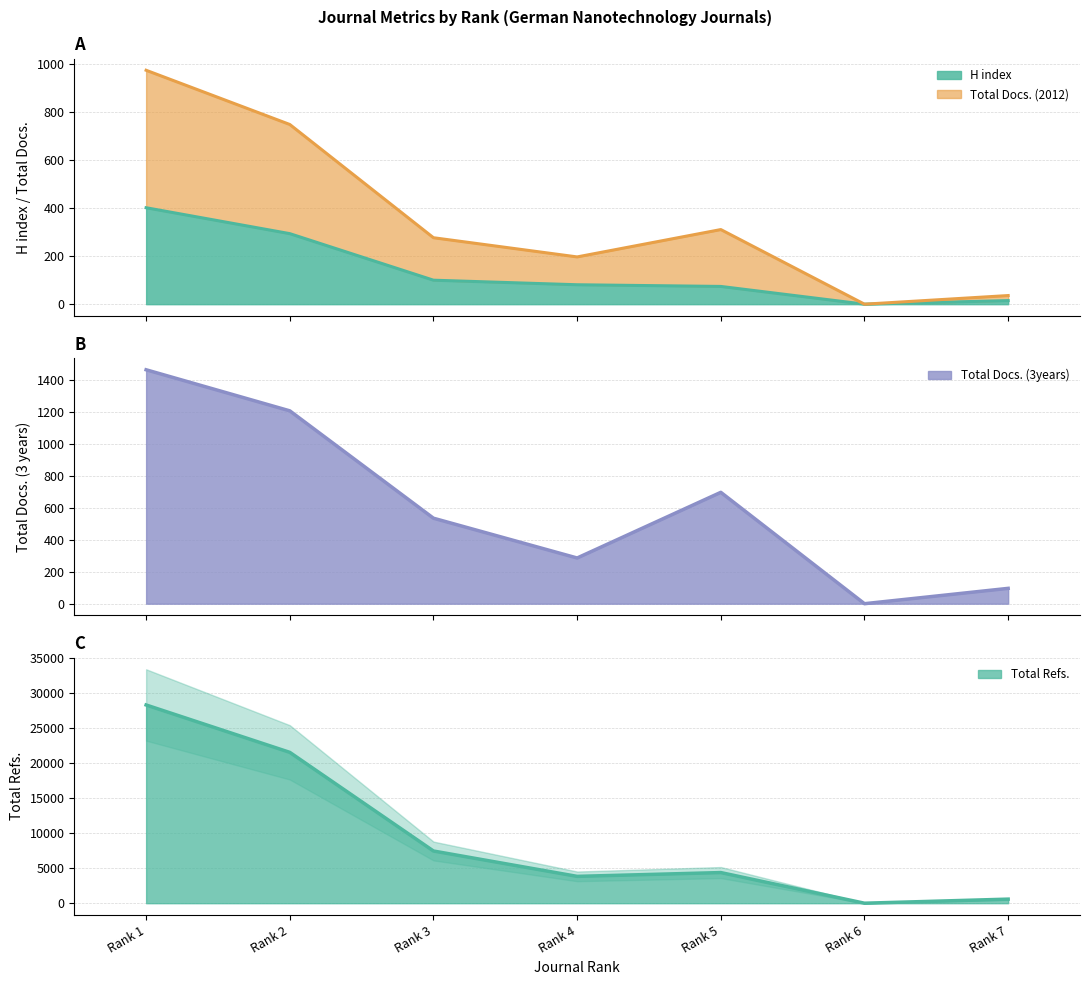

Where does the Total Refs. series first go above 4378?

Rank 1